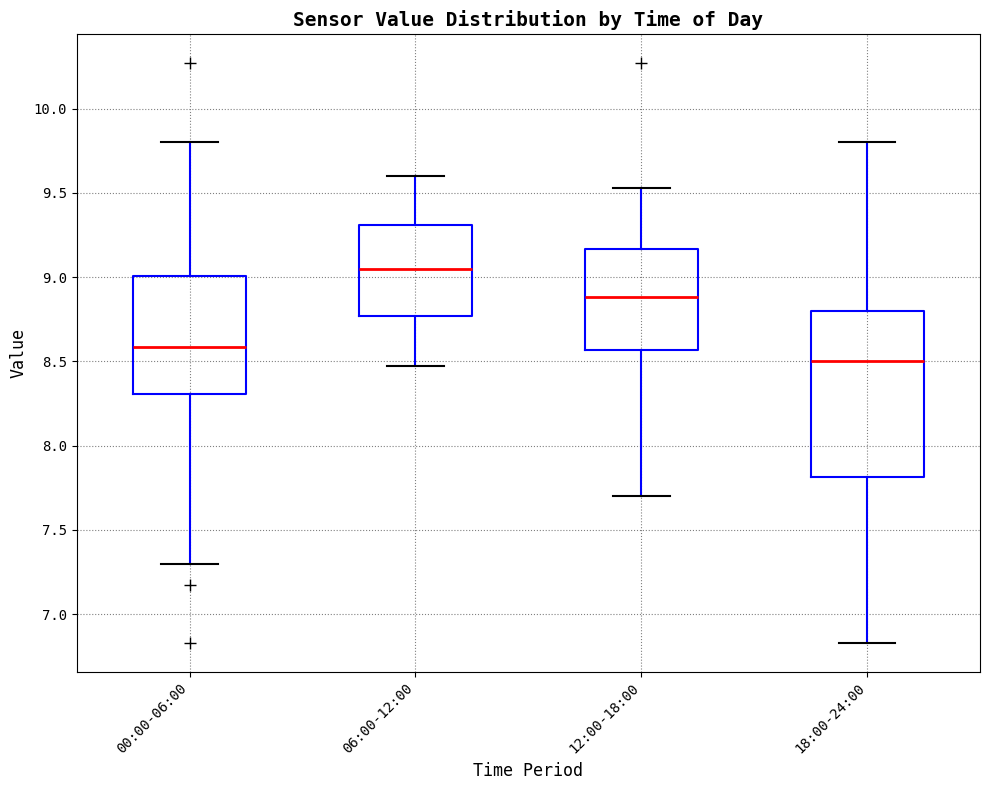

Reading left to right, transcribe this box plot: for each box, give where its median line is, the range the box spans, and where its two whiskers end, as read against the y-axis. The values are not printed on the chart, so give them approximately, as read against the axis.

00:00-06:00: median 8.60, box 8.30 to 9.00, whiskers 7.30 to 9.80
06:00-12:00: median 9.05, box 8.75 to 9.30, whiskers 8.45 to 9.60
12:00-18:00: median 8.90, box 8.55 to 9.15, whiskers 7.70 to 9.55
18:00-24:00: median 8.50, box 7.80 to 8.80, whiskers 6.85 to 9.80